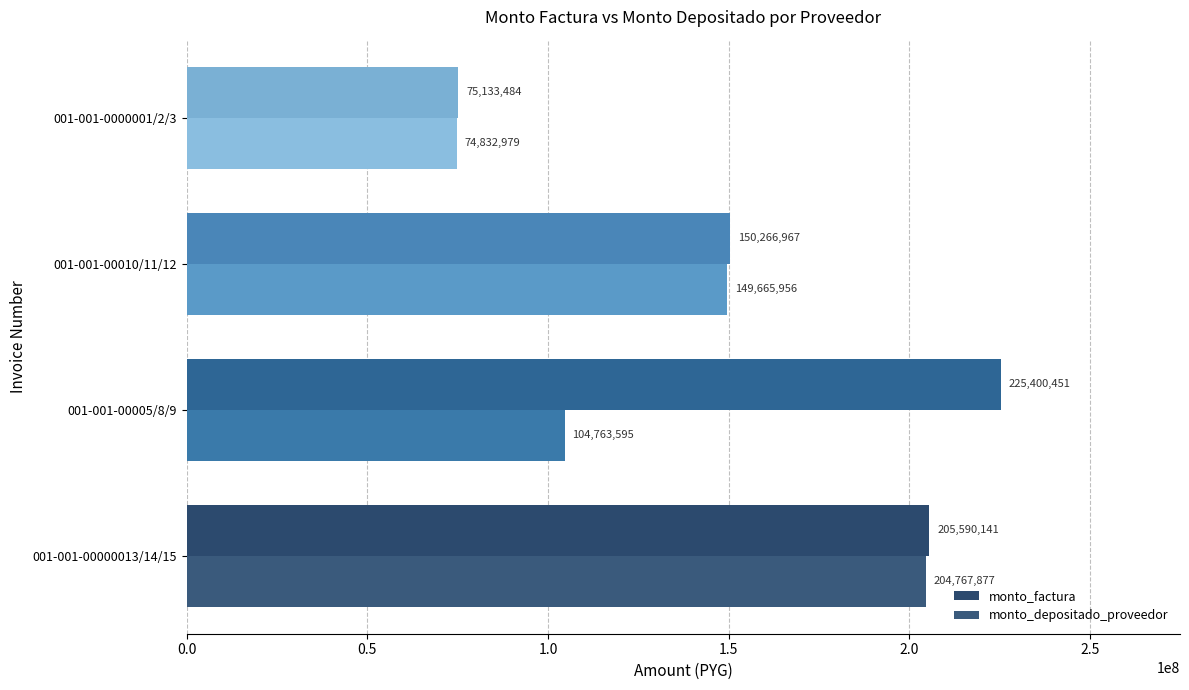

Count the number of categories in the chart.

4